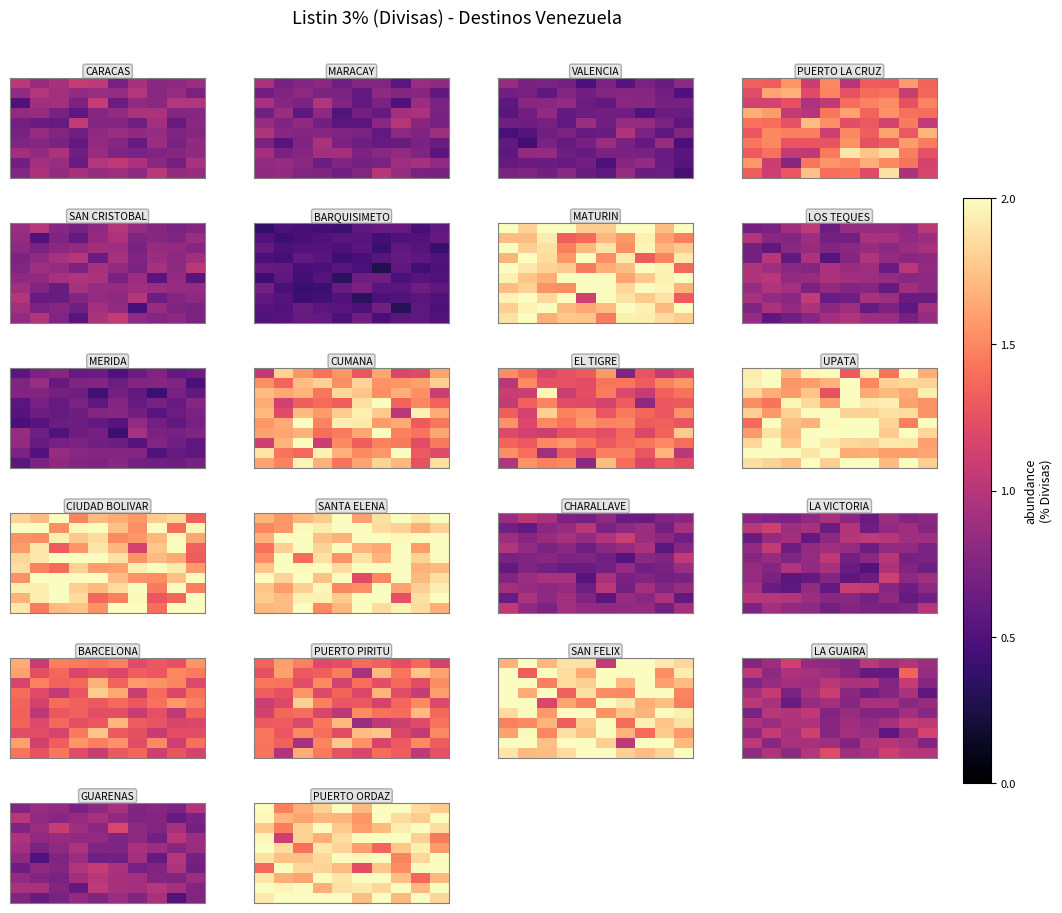

Between 0.50 and 5, which is larger?

5